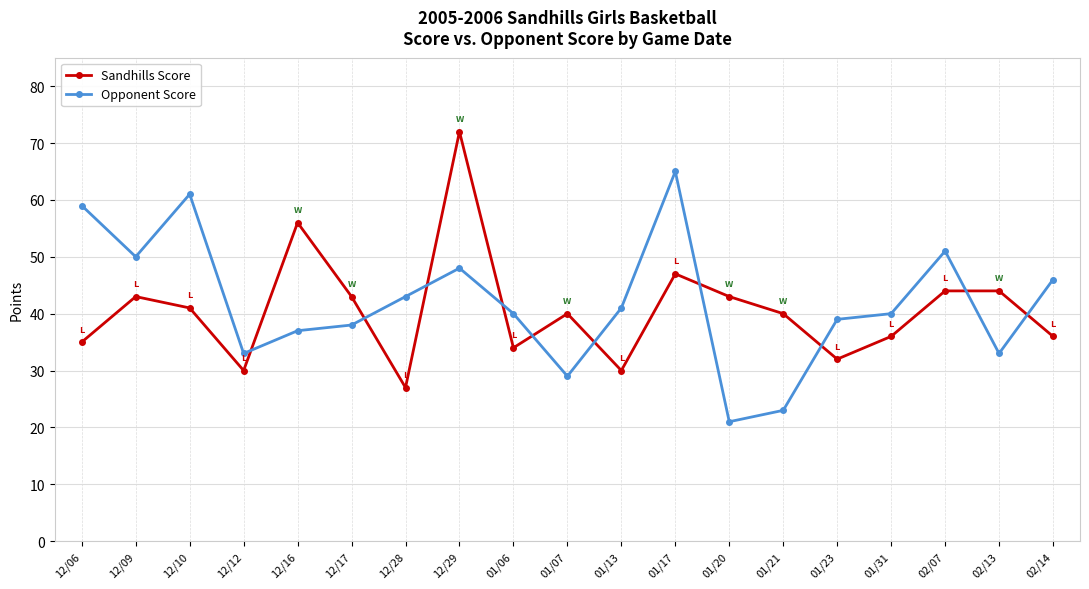

What position from the left is 12/06?

1